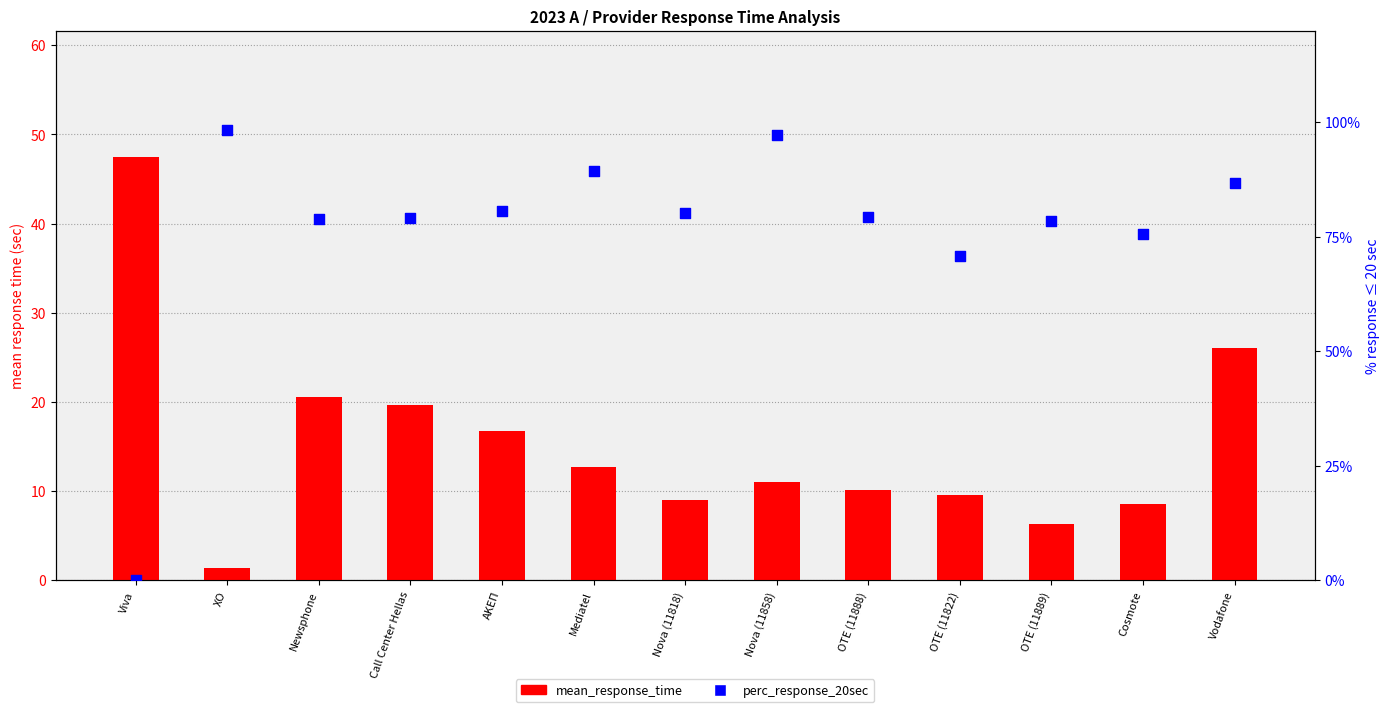

Which series has the widest spread of Y values?

perc_response_20sec